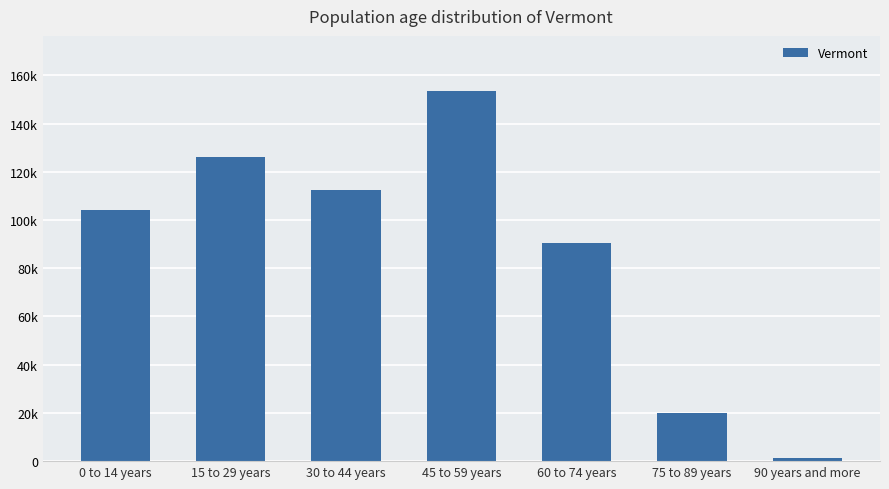

Reading left to right, list all the values displayed in this chart.

104243	126106	112540	153342	90553	20000	1500